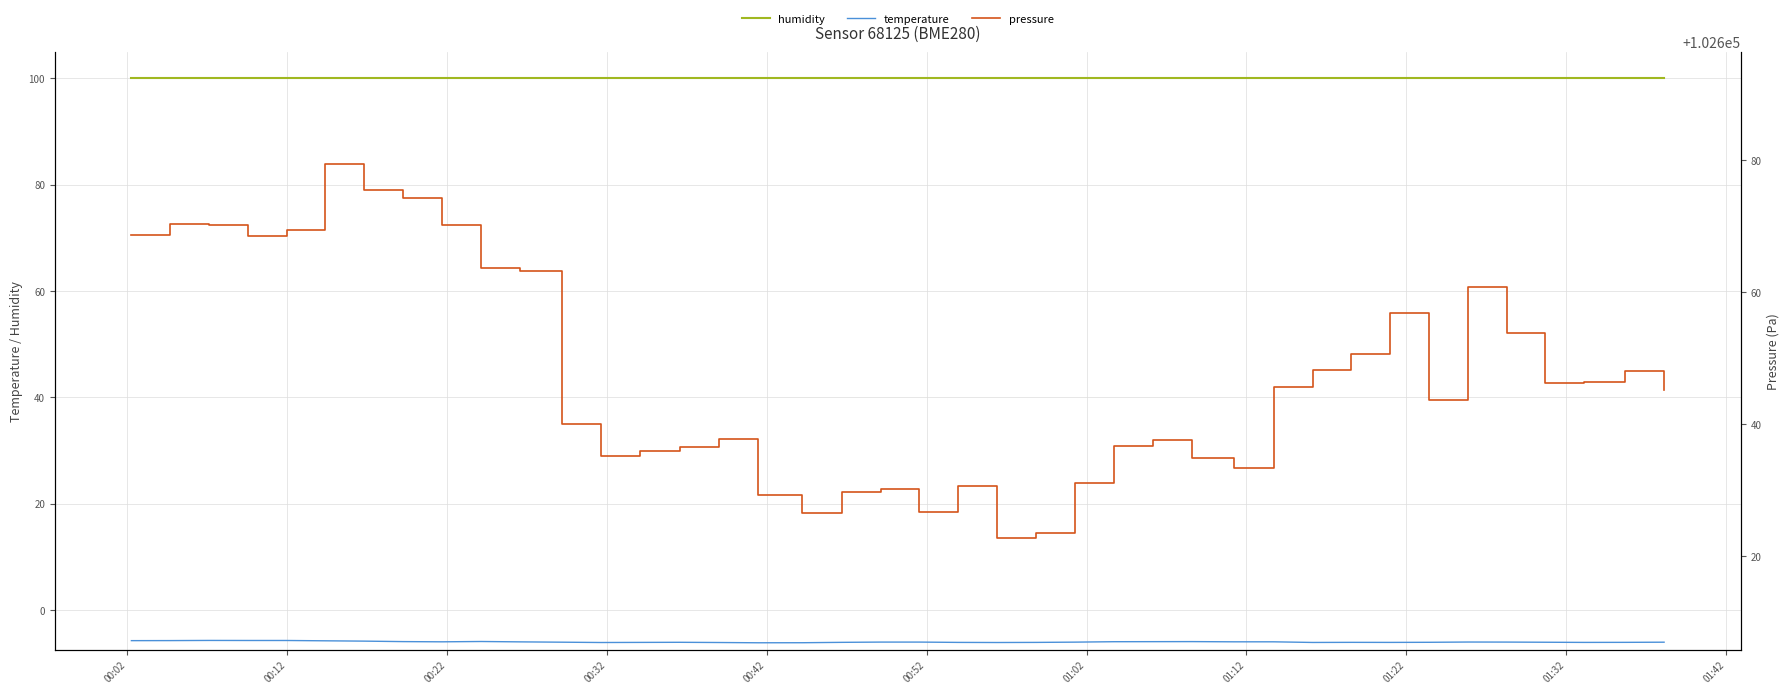

What is the minimum value for pressure?

102622.8